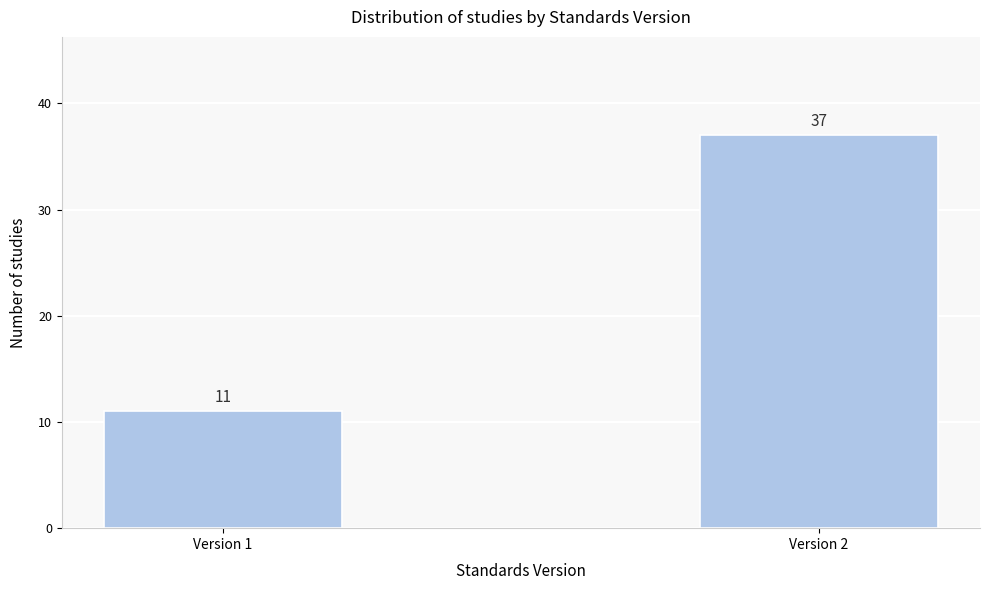

Reading left to right, transcribe all the data shown in this chart.

11	37